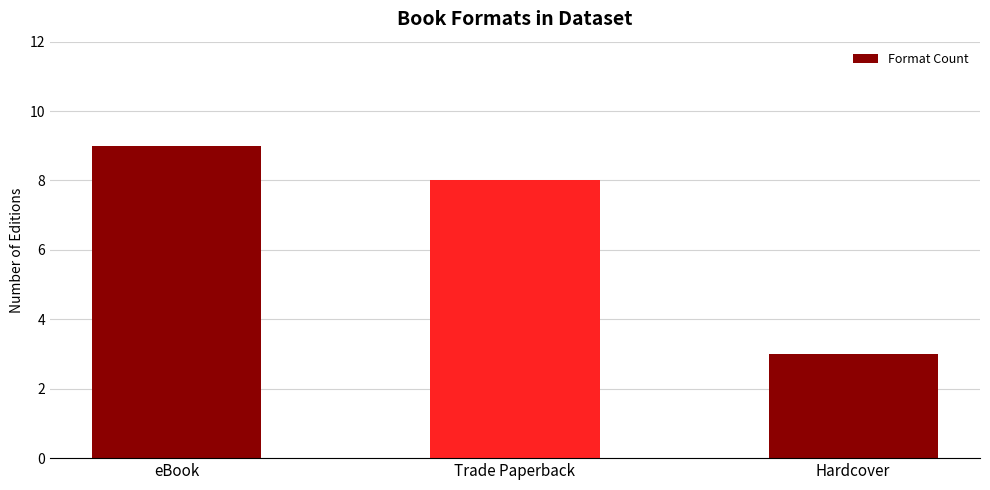

What is the change in value from Trade Paperback to Hardcover?

-5